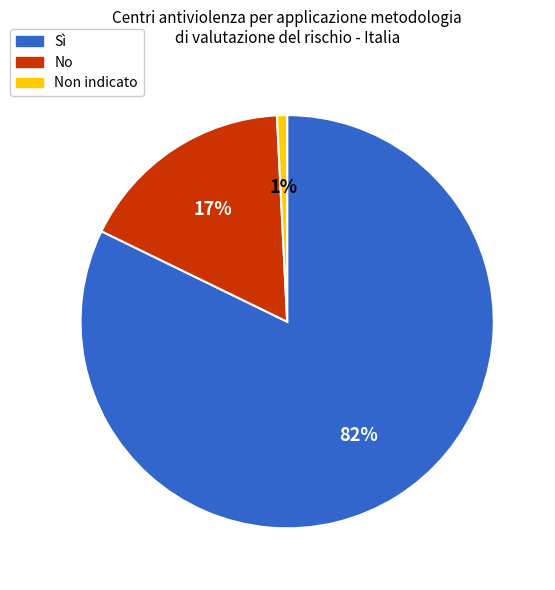

How many slices are in this pie chart?

3